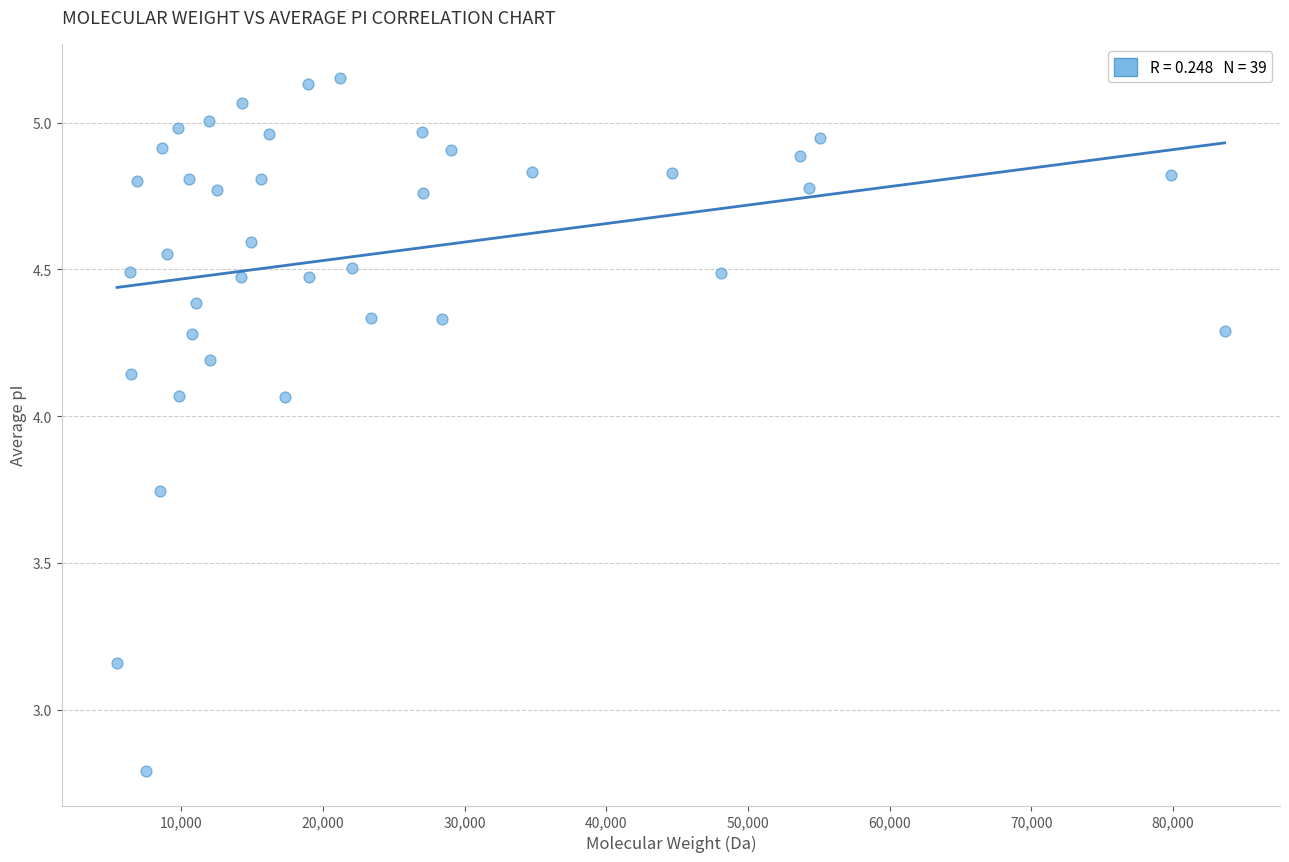

What is the range of Y values (max minus min)?

2.4